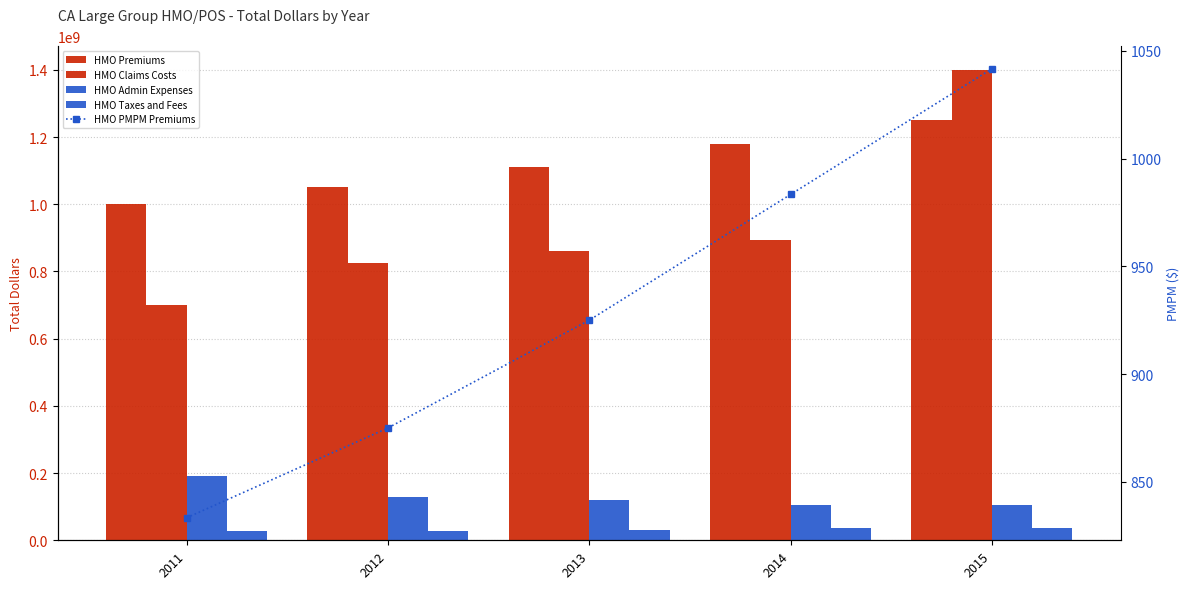

Reading left to right, list all the values displayed in this chart.

HMO Premiums: 2011=1000000000.0	2012=1050000000.0	2013=1110000000.0	2014=1180000000.0	2015=1250000000.0
HMO Claims Costs: 2011=700000000.0	2012=825000000.0	2013=861000000.0	2014=893000000.0	2015=1400000000.0
HMO Admin Expenses: 2011=190000000.0	2012=130000000.0	2013=120000000.0	2014=105000000.0	2015=105000000.0
HMO Taxes and Fees: 2011=26500000.0	2012=28575000.0	2013=30085000.0	2014=35830000.0	2015=36575000.0
HMO PMPM Premiums: 2011=833.3	2012=875.0	2013=925.0	2014=983.3	2015=1041.7